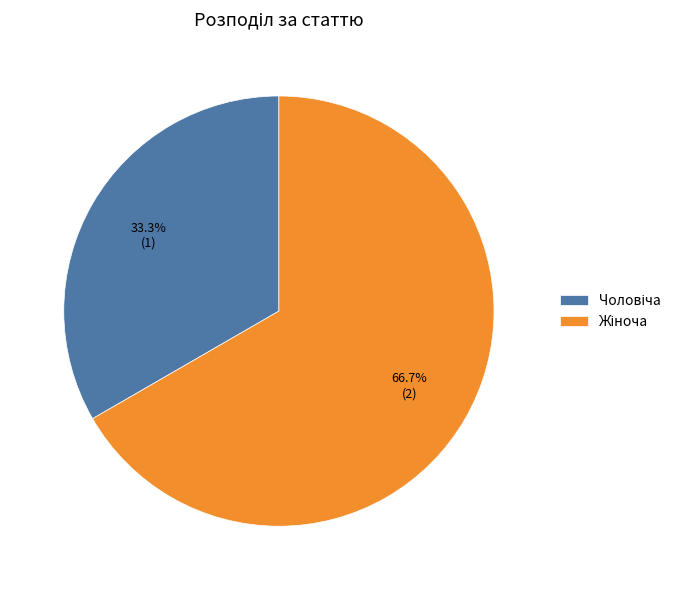

How many segments does this pie chart have?

2